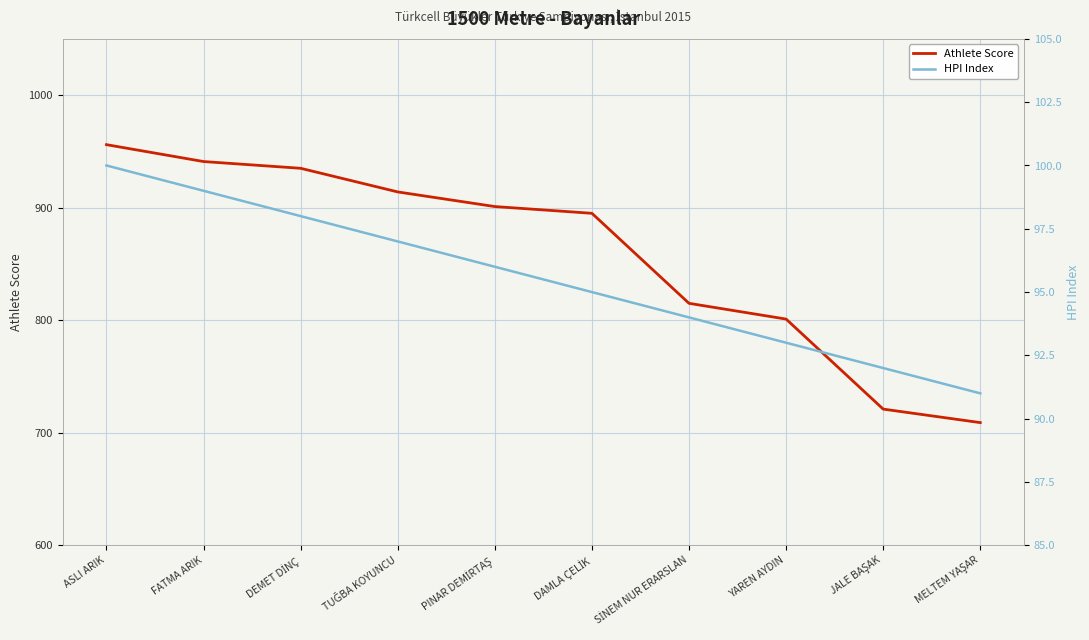

What is the value of the HPI Index point at the 1st from the left?

100